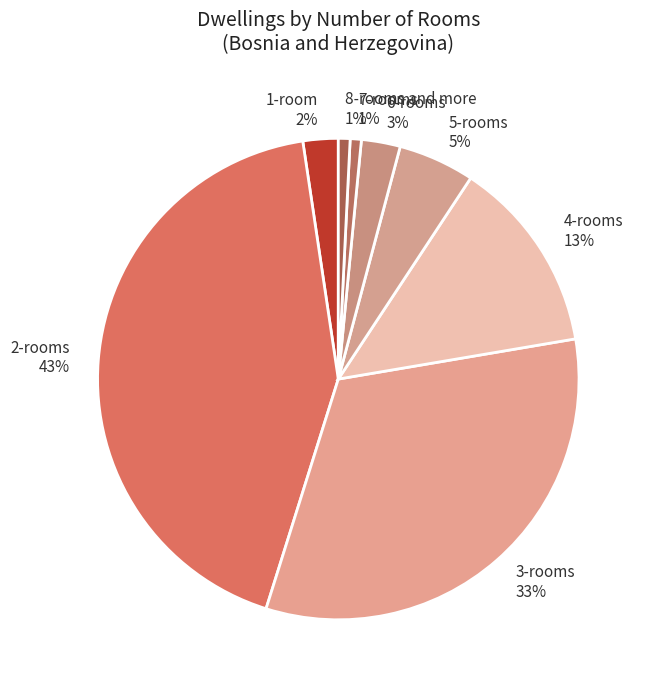

True or false: 1-room accounts for 2% of the total.

True